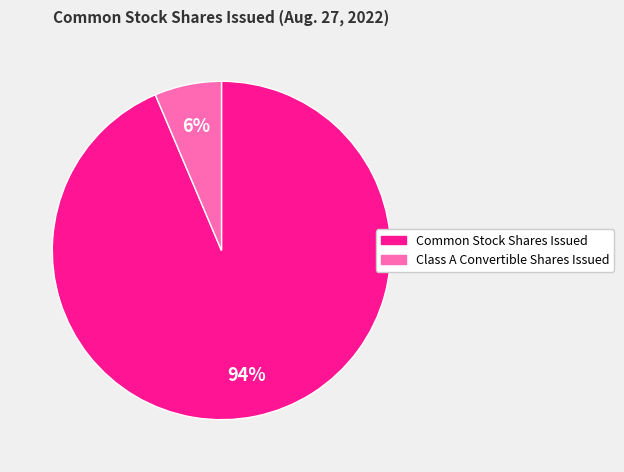

Count the number of slices in the pie.

2